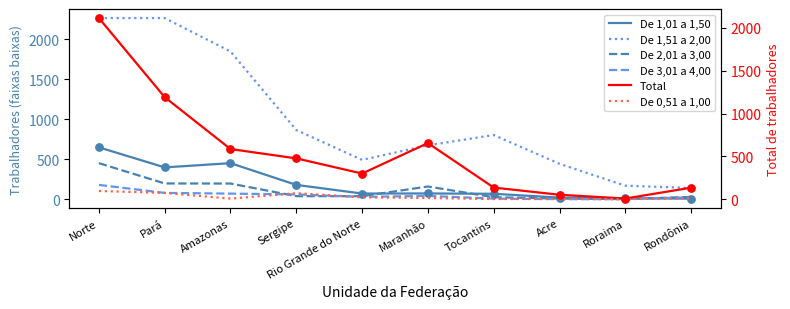

What is the total value across all series at Rondônia?

340